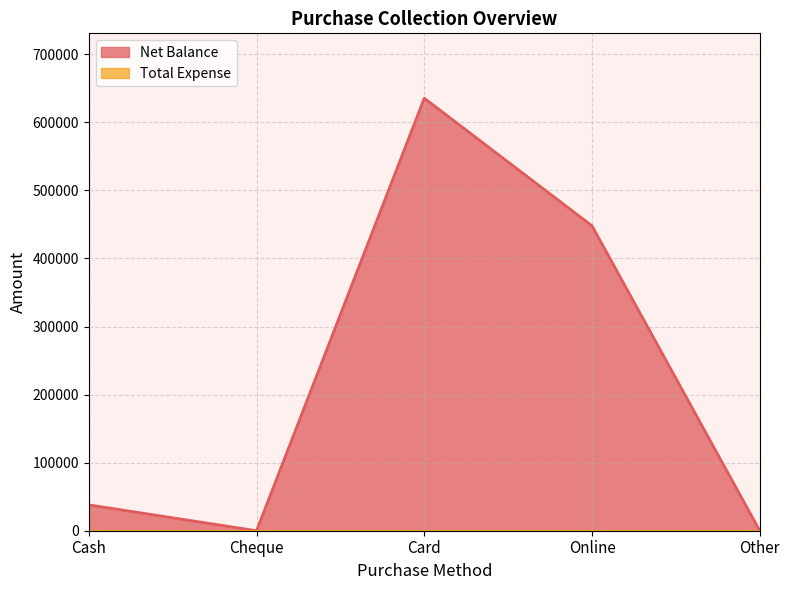

The value at Cash is 13446. True or false?

False